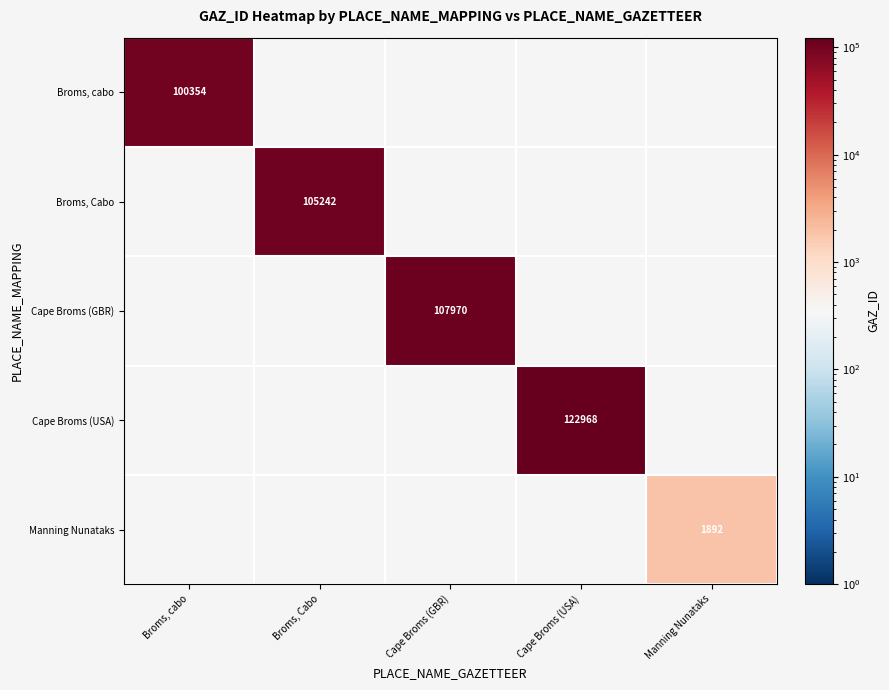

Is the value of Broms, Cabo at Broms, Cabo greater than the value of Manning Nunataks at Manning Nunataks?

Yes